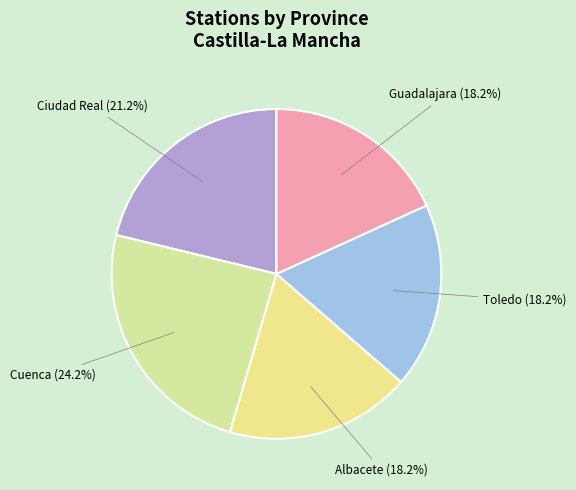

Count the number of slices in the pie.

5